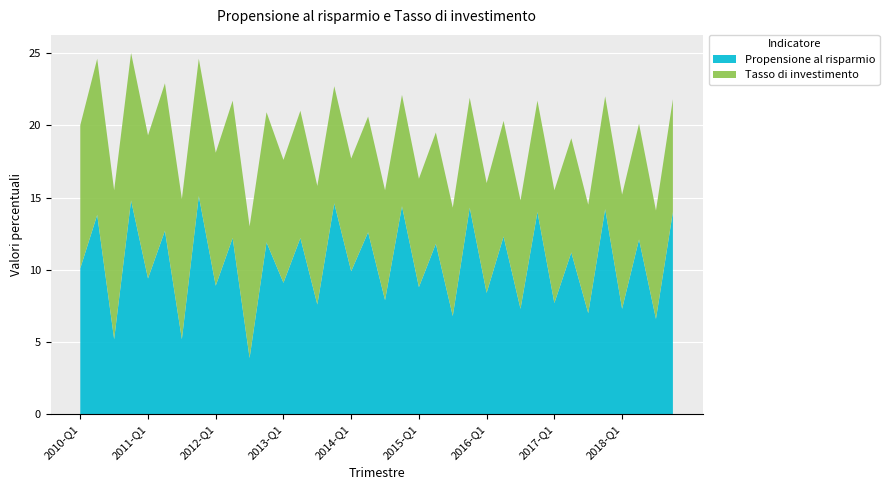

Reading left to right, transcribe all the data shown in this chart.

Propensione al risparmio: 2010-Q1=10.1	2010-Q2=13.8	2010-Q3=5.2	2010-Q4=14.8	2011-Q1=9.4	2011-Q2=12.7	2011-Q3=5.2	2011-Q4=15.1	2012-Q1=8.9	2012-Q2=12.2	2012-Q3=3.9	2012-Q4=11.9	2013-Q1=9.1	2013-Q2=12.2	2013-Q3=7.6	2013-Q4=14.6	2014-Q1=9.9	2014-Q2=12.6	2014-Q3=7.9	2014-Q4=14.4	2015-Q1=8.8	2015-Q2=11.8	2015-Q3=6.8	2015-Q4=14.3	2016-Q1=8.4	2016-Q2=12.3	2016-Q3=7.3	2016-Q4=14.0	2017-Q1=7.7	2017-Q2=11.2	2017-Q3=7.0	2017-Q4=14.2	2018-Q1=7.3	2018-Q2=12.1	2018-Q3=6.6	2018-Q4=14.0
Tasso di investimento: 2010-Q1=9.9	2010-Q2=10.8	2010-Q3=10.3	2010-Q4=10.2	2011-Q1=9.9	2011-Q2=10.2	2011-Q3=9.7	2011-Q4=9.5	2012-Q1=9.2	2012-Q2=9.5	2012-Q3=9.1	2012-Q4=9.0	2013-Q1=8.5	2013-Q2=8.8	2013-Q3=8.2	2013-Q4=8.1	2014-Q1=7.8	2014-Q2=8.0	2014-Q3=7.6	2014-Q4=7.7	2015-Q1=7.5	2015-Q2=7.7	2015-Q3=7.5	2015-Q4=7.6	2016-Q1=7.6	2016-Q2=8.0	2016-Q3=7.5	2016-Q4=7.7	2017-Q1=7.8	2017-Q2=7.9	2017-Q3=7.5	2017-Q4=7.8	2018-Q1=7.9	2018-Q2=8.0	2018-Q3=7.5	2018-Q4=7.8